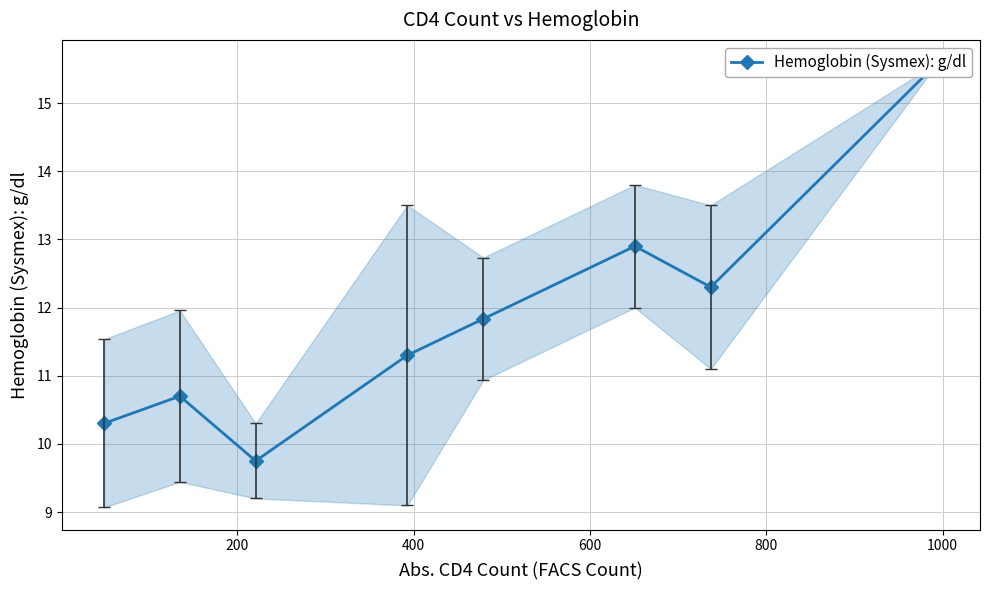

The chart shows a value of 3.1 at 0. True or false?

False